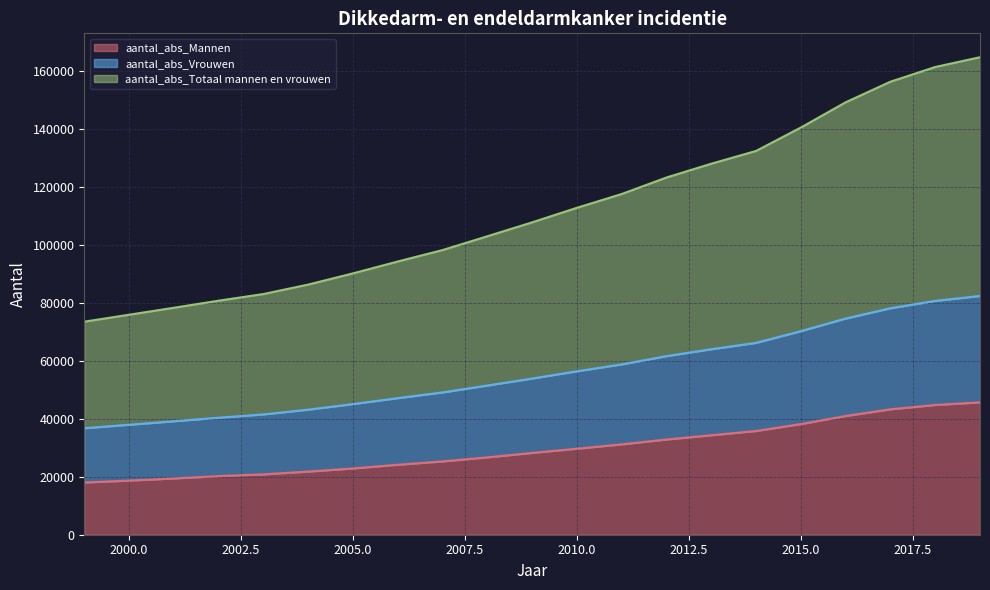

What is the sum of the aantal_abs_Vrouwen values at 2005 and 2008?

96585